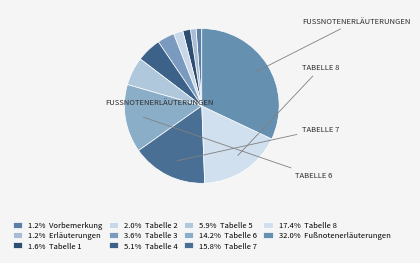

Count the number of slices in the pie.

11